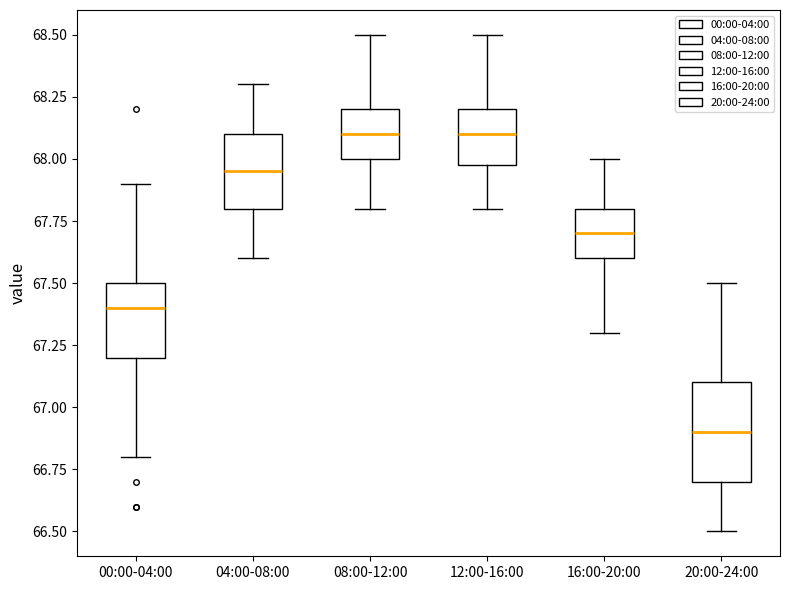

Where does the upper whisker of the box for 04:00-08:00 end on the y-axis? The values are not printed on the chart, so give them approximately, as read against the axis.

68.30